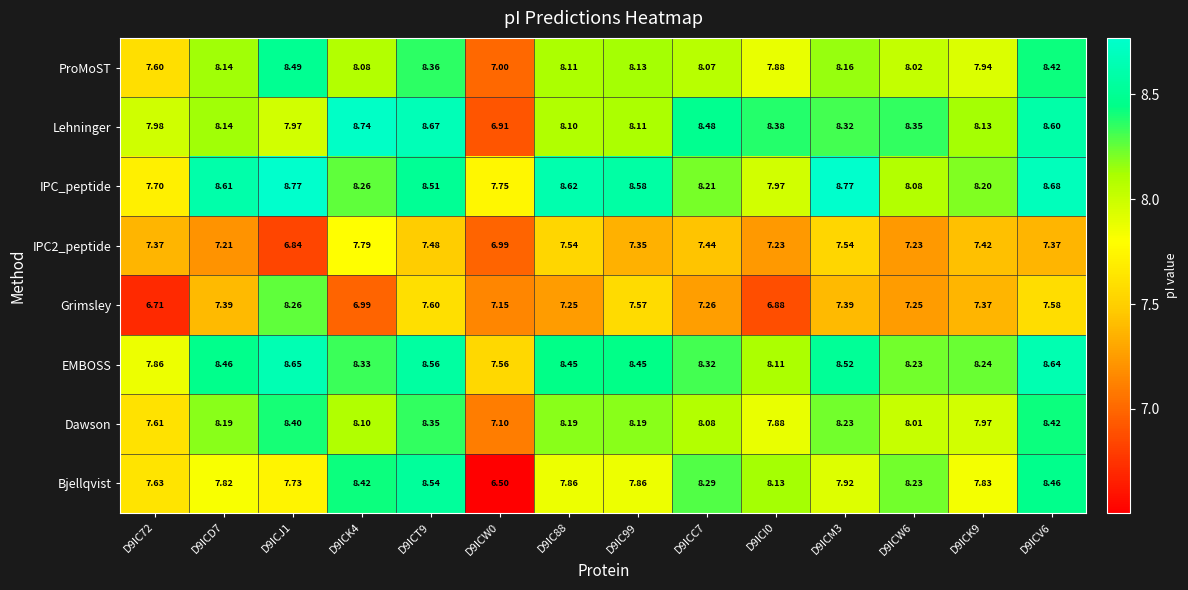

What is the difference between the highest and lowest values at D9ICW6?

1.1